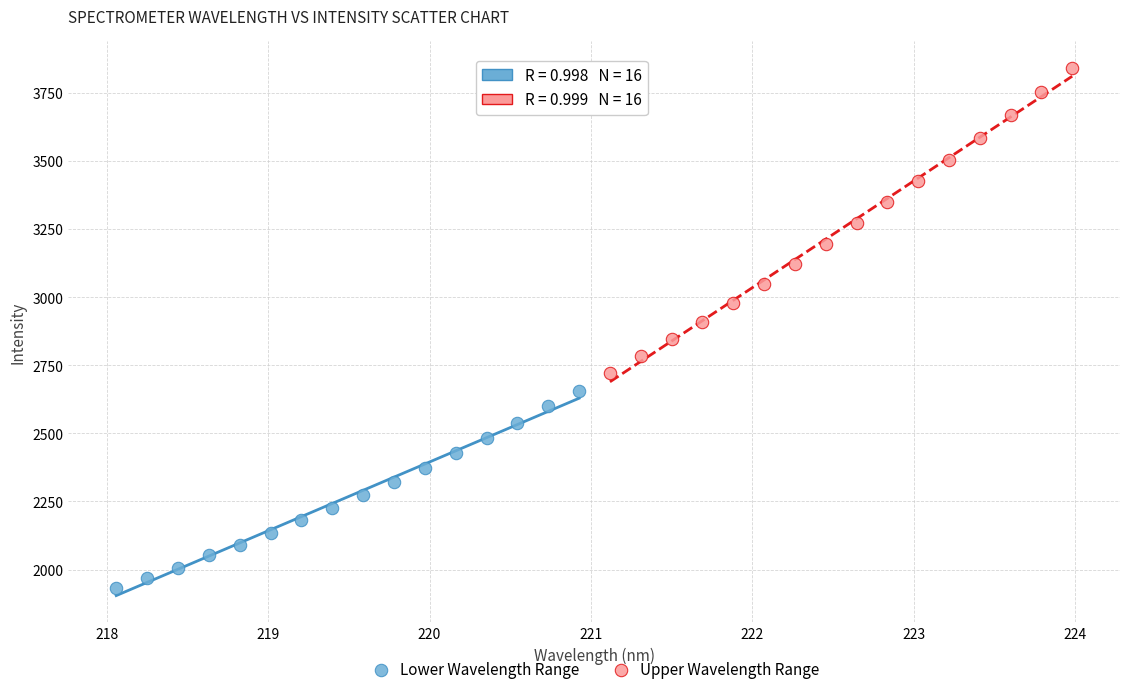

Which series contains the highest Y value?

Upper Wavelength Range